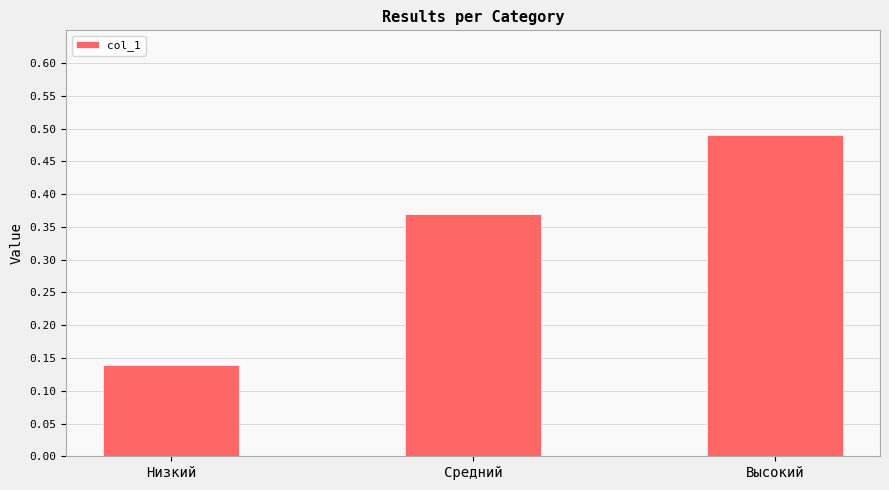

The value at Низкий is 0.2. True or false?

False